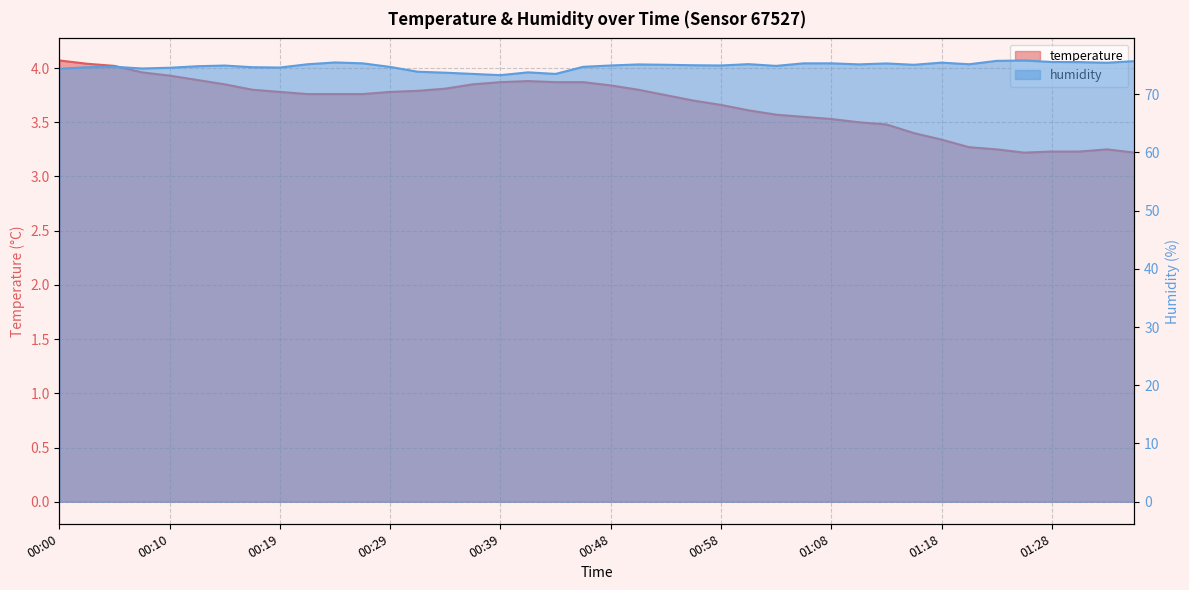

True or false: humidity has a value of 107.9 at 00:36.

False